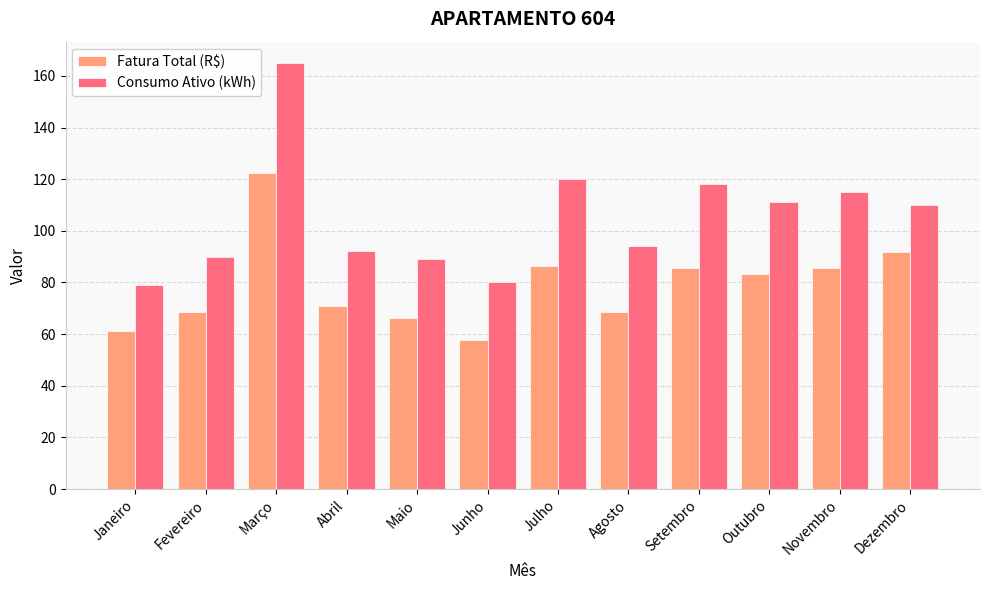

What is the highest value of the Consumo Ativo (kWh) series?

165.0